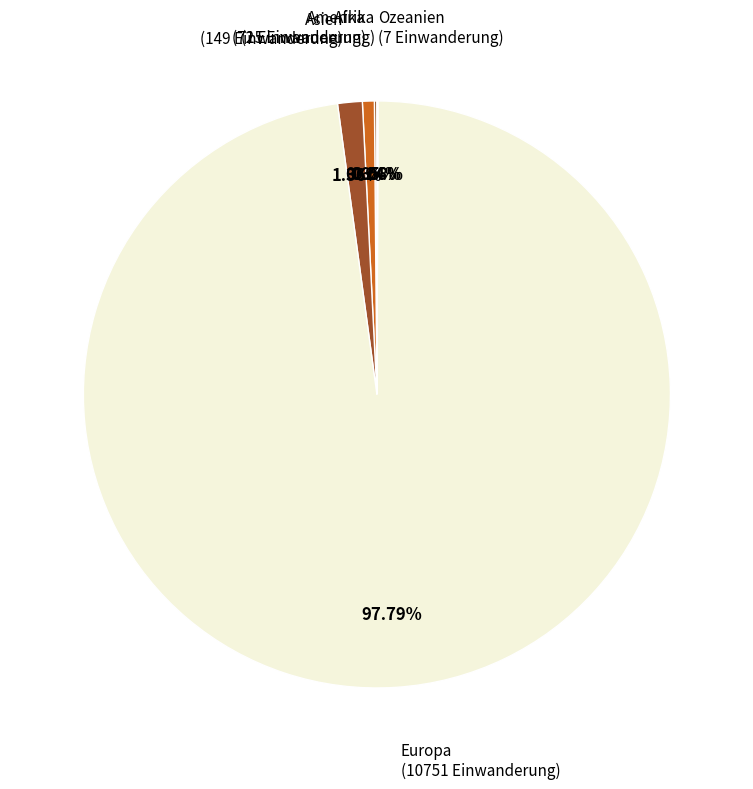

Which slice is the largest?

Europa